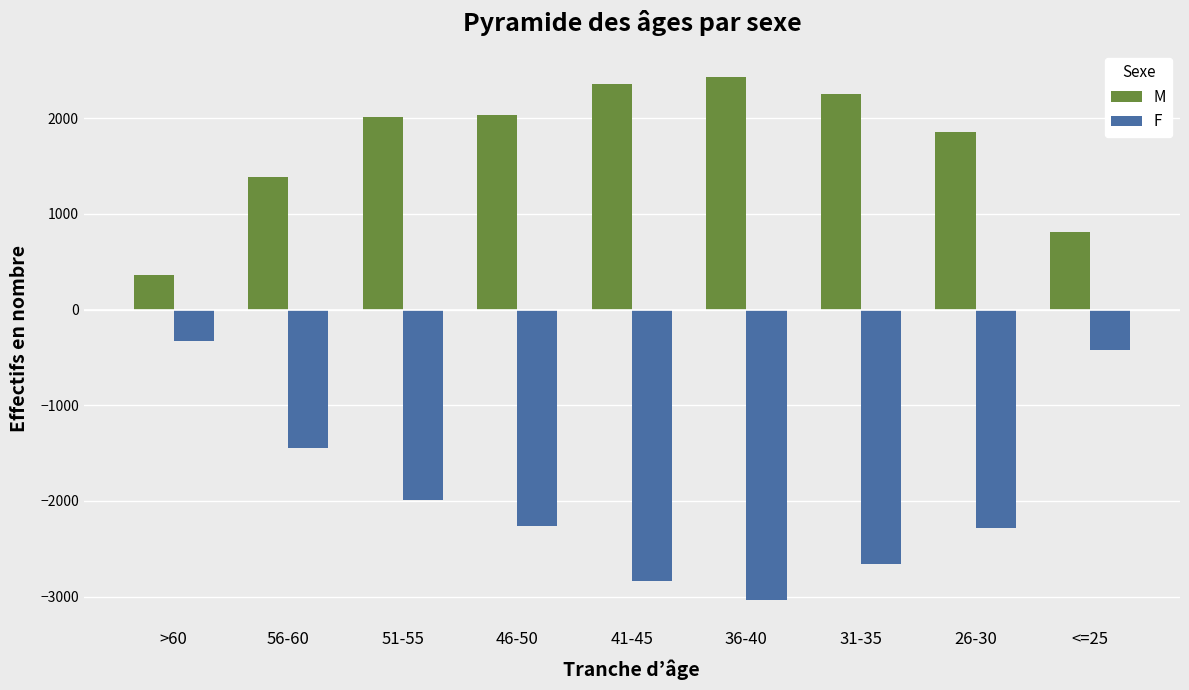

What is the difference between the F values at 51-55 and 46-50?

275